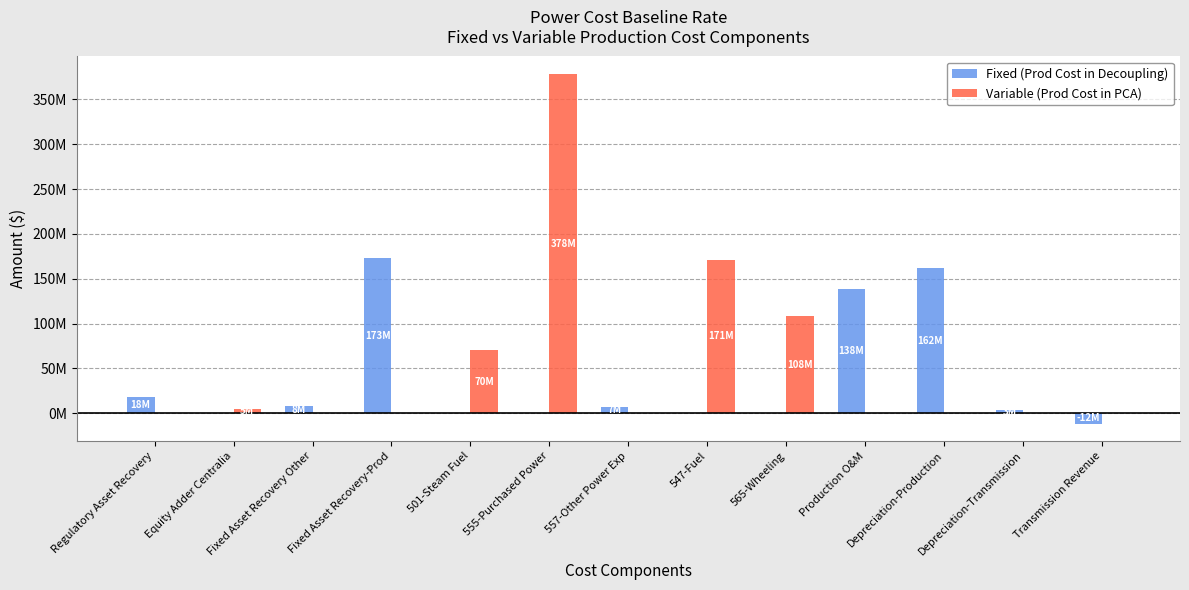

What is the sum of the Fixed (Prod Cost in Decoupling) values at Fixed Asset Recovery Other and Regulatory Asset Recovery?

25128846.8